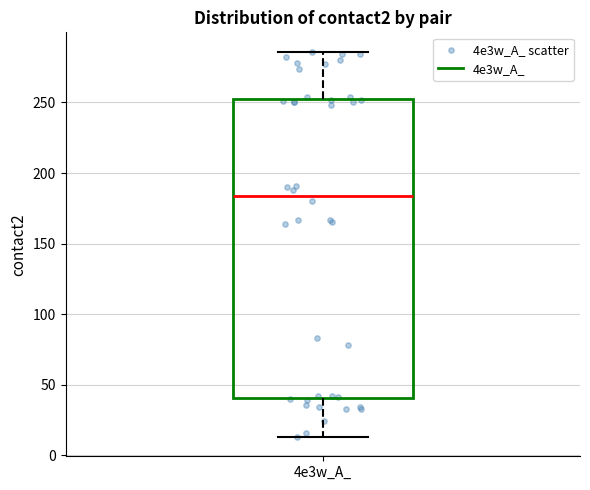

Read this box plot against the y-axis: the position of the median line, the range covered by the box, and the ends of both whiskers. The values are not printed on the chart, so give them approximately, as read against the axis.

median 185, box 40 to 255, whiskers 15 to 285